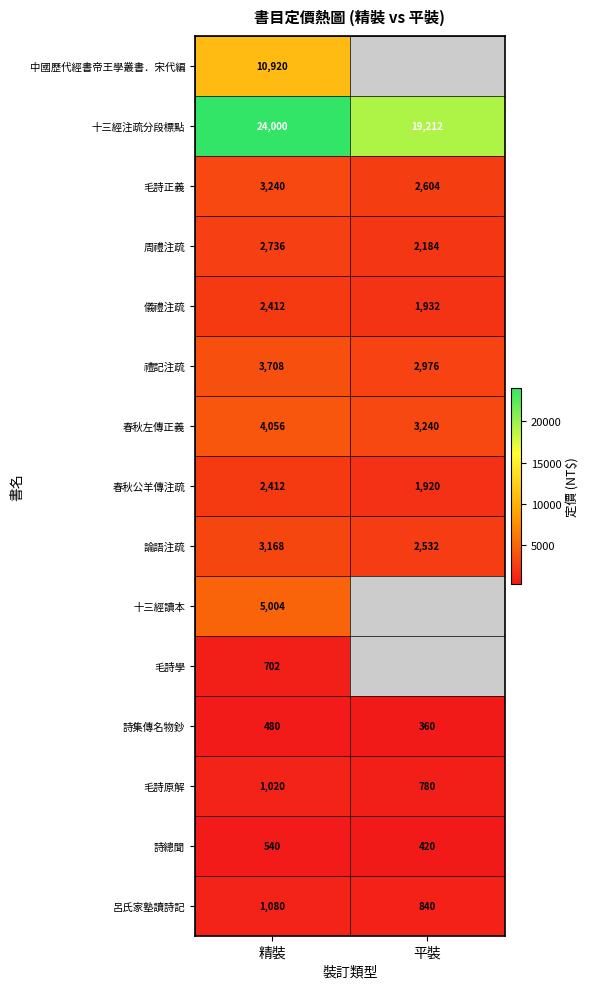

At how many categories does at least one series exceed 16664?

2